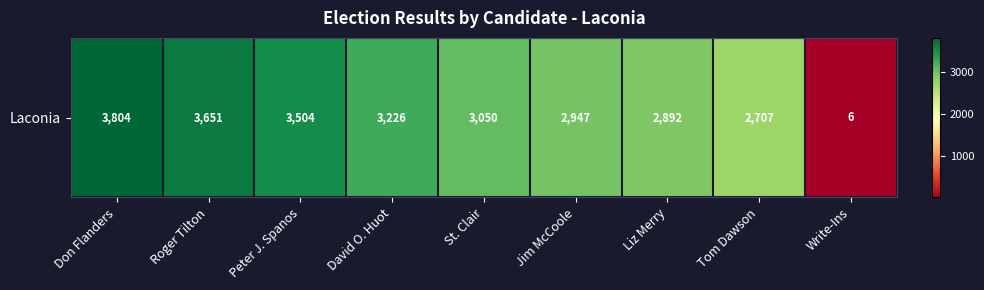

What is the difference between the values at Peter J. Spanos and Write-Ins?

3498